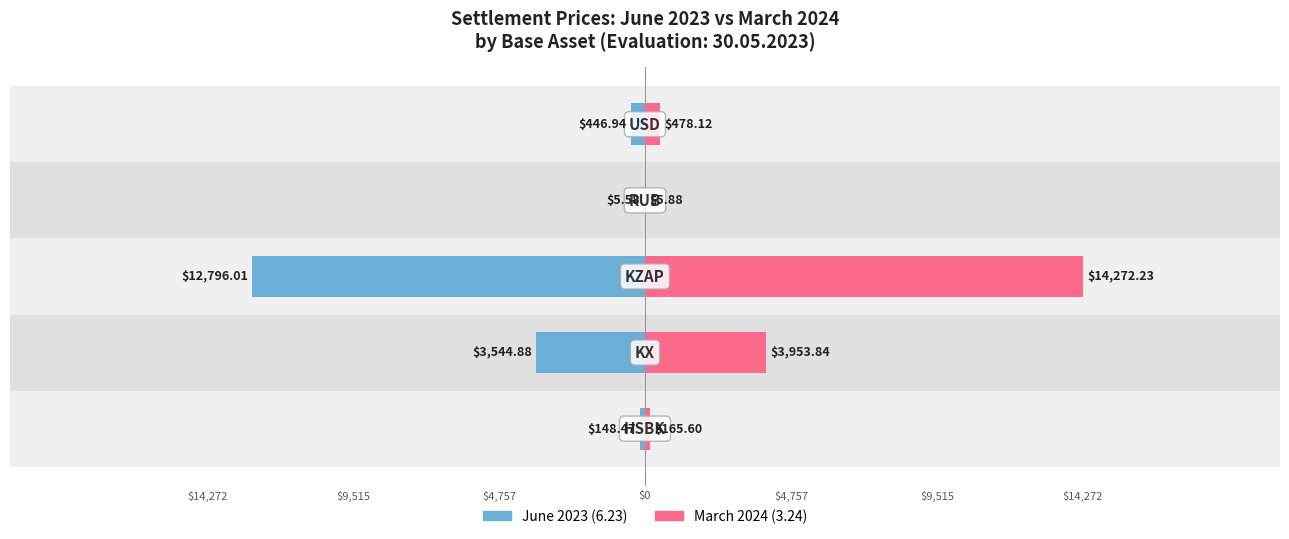

Which series changed the most between $14,272 and $4,757?

March 2024 (3.24)